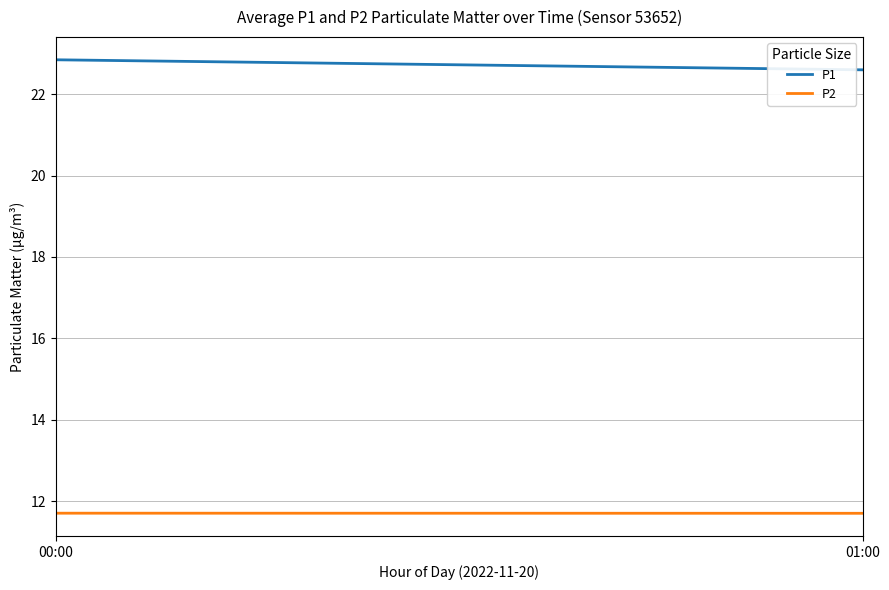

What is the value of the P1 point at the 1st from the left?

22.8